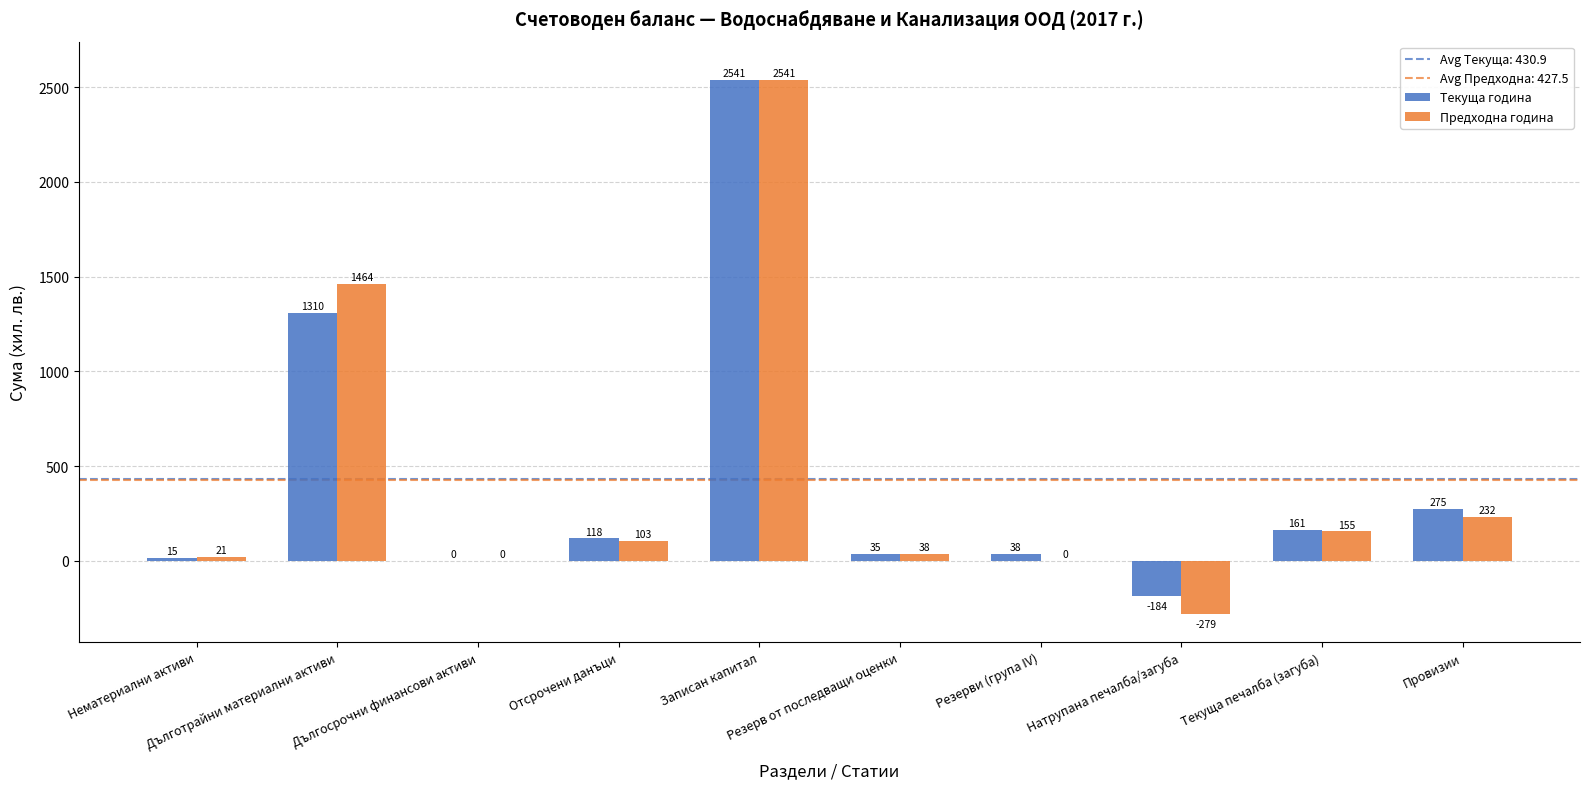

What is the maximum value for Текуща година?

2541